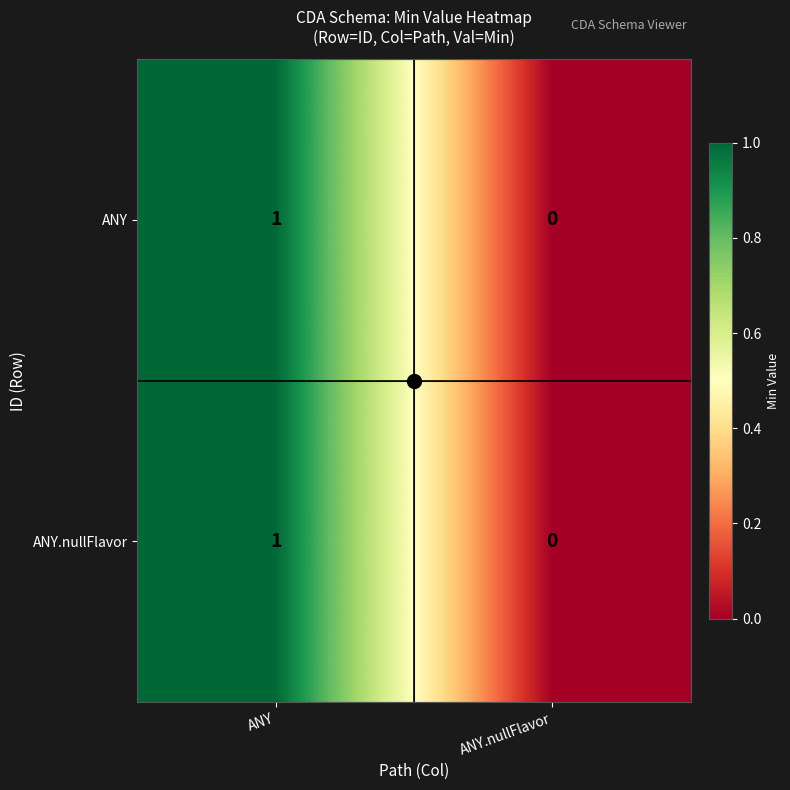

At which label is ANY.nullFlavor closest to 0?

ANY.nullFlavor